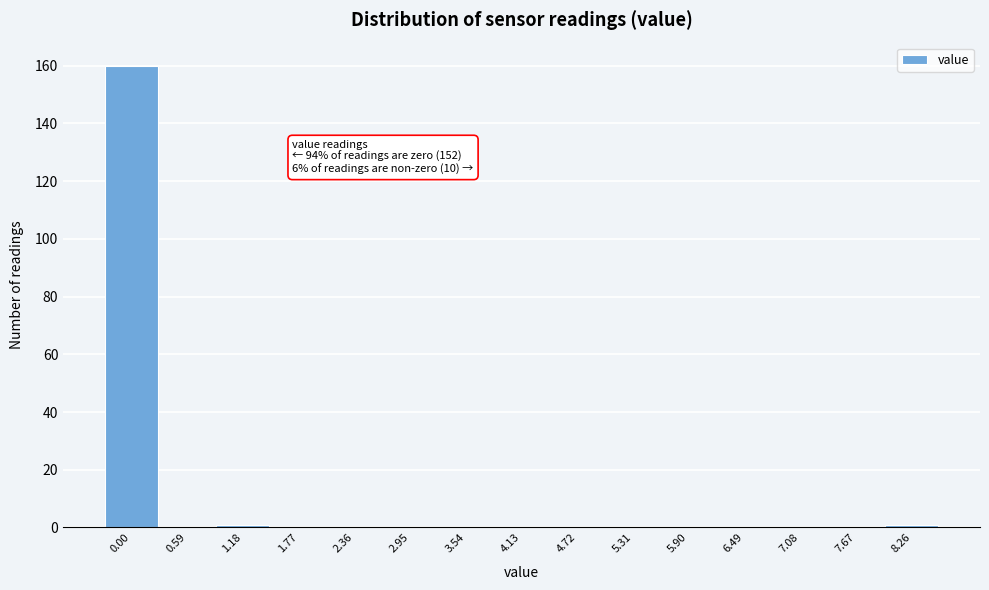

Reading left to right, what are all the values shown in this chart?

0.00=160	0.59=0	1.18=1	1.77=0	2.36=0	2.95=0	3.54=0	4.13=0	4.72=0	5.31=0	5.90=0	6.49=0	7.08=0	7.67=0	8.26=1